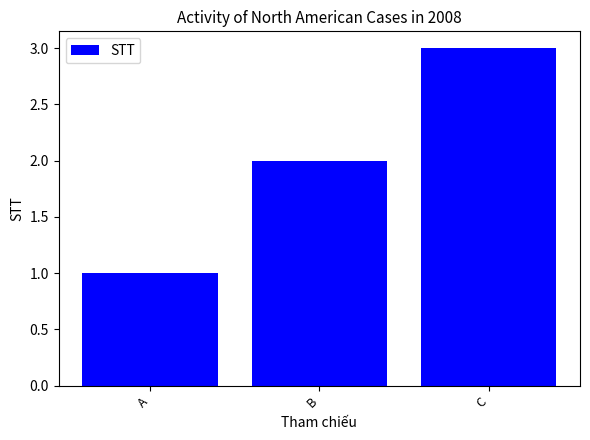

What is the value of the 1st bar from the left?

1